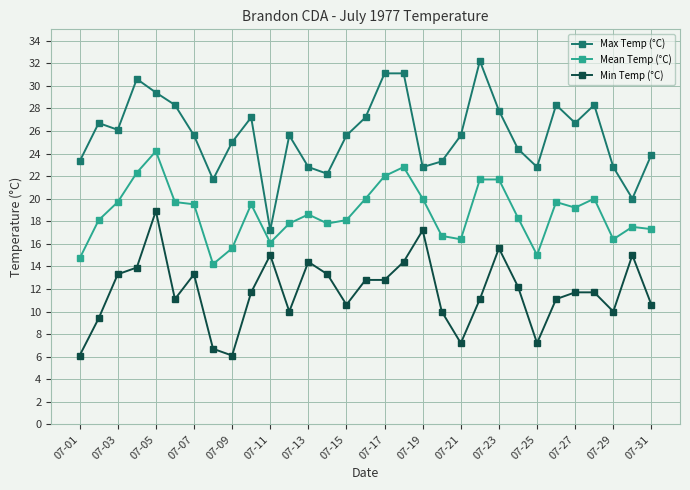

What is the sum of all Max Temp (°C) values?

795.6